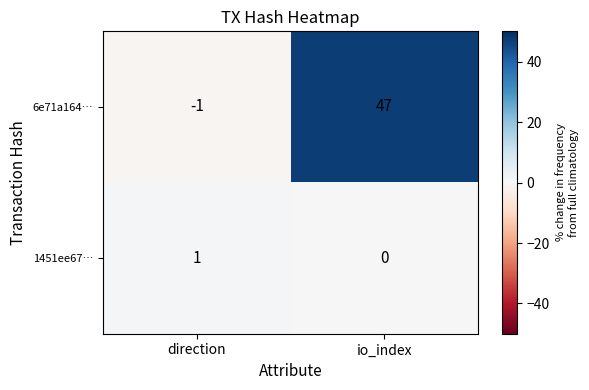

At how many categories does at least one series exceed 42?

1